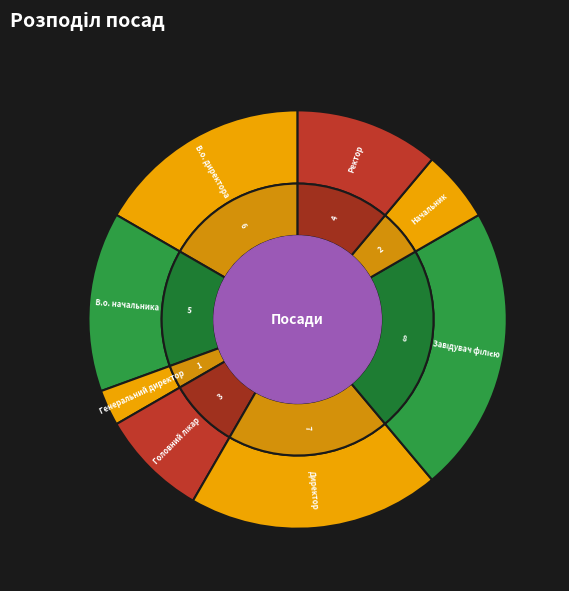

To the nearest percent, what is the average slice percentage?

12%